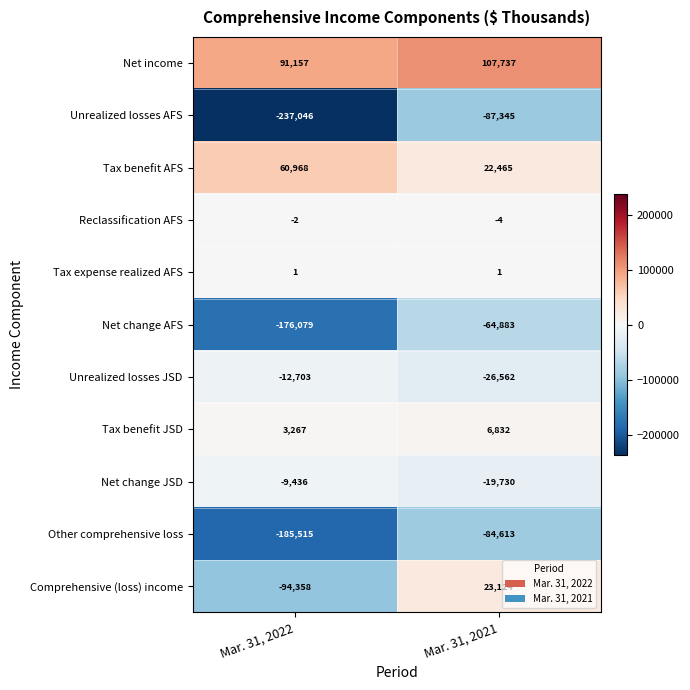

The Tax expense realized AFS series shows 1 at Mar. 31, 2022. True or false?

True